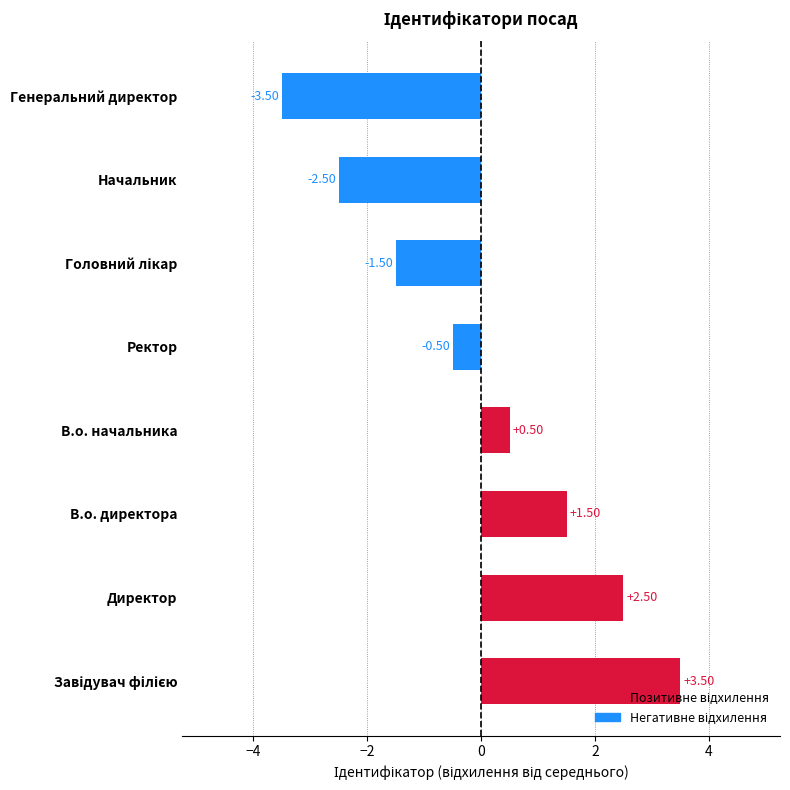

Which has a higher value, Начальник or В.о. директора?

В.о. директора